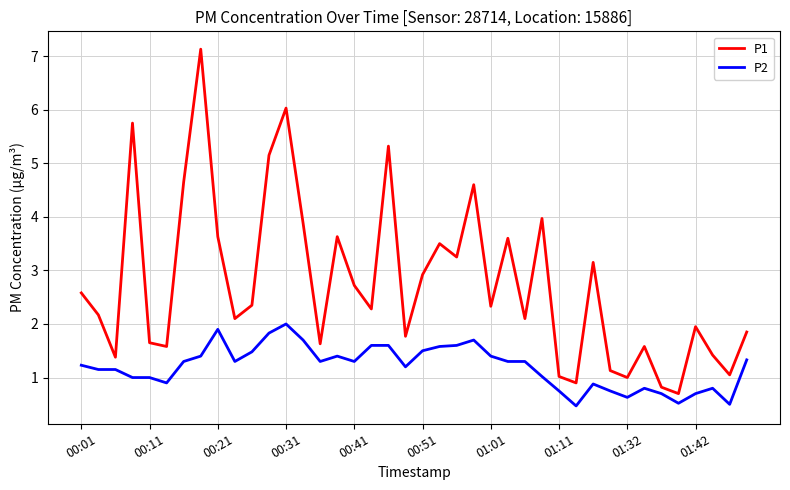

What is the difference between the second highest and minimum values in the P1 series?

5.3